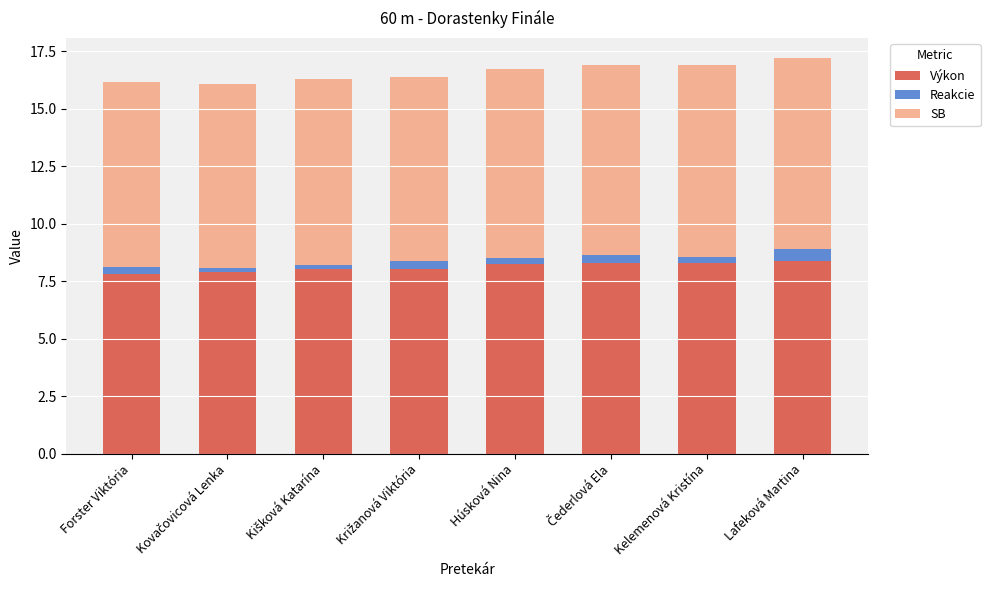

The Výkon series shows 13.1 at Forster Viktória. True or false?

False